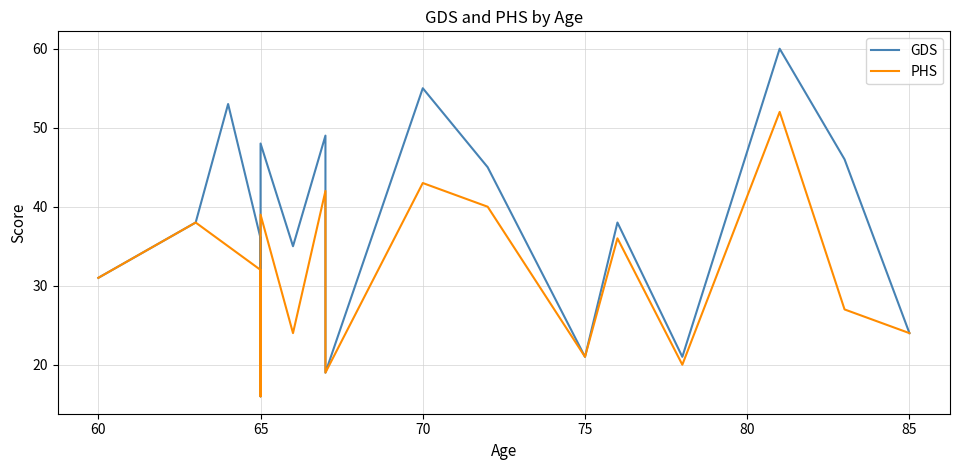

The PHS series shows 29 at 16. True or false?

False